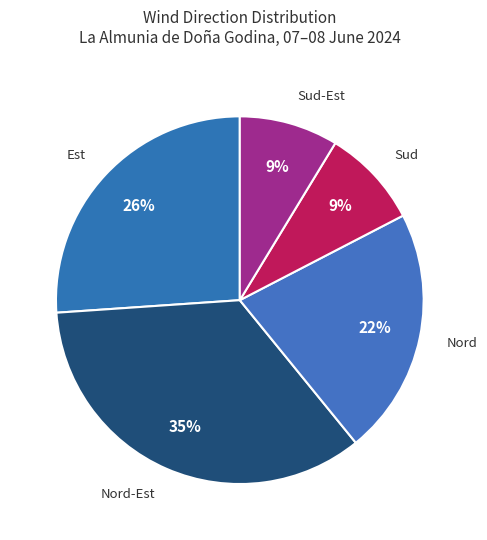

Which category has the biggest portion of the pie?

Nord-Est